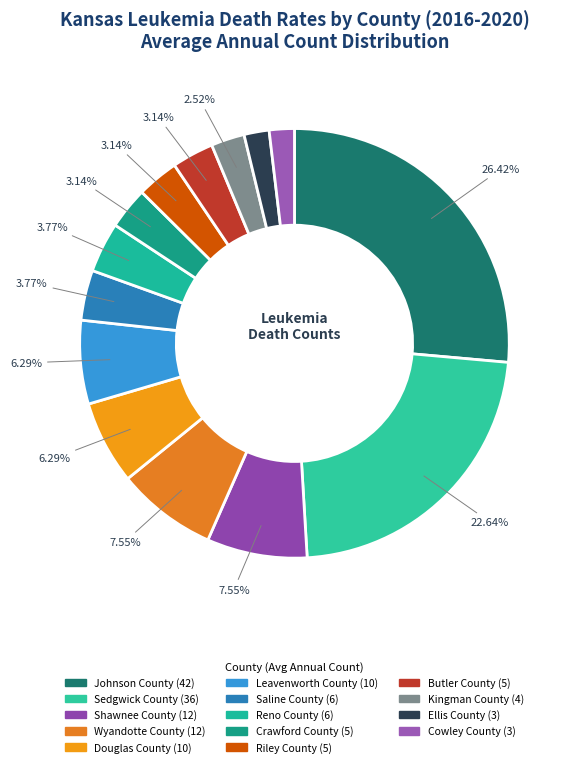

How many segments does this pie chart have?

14